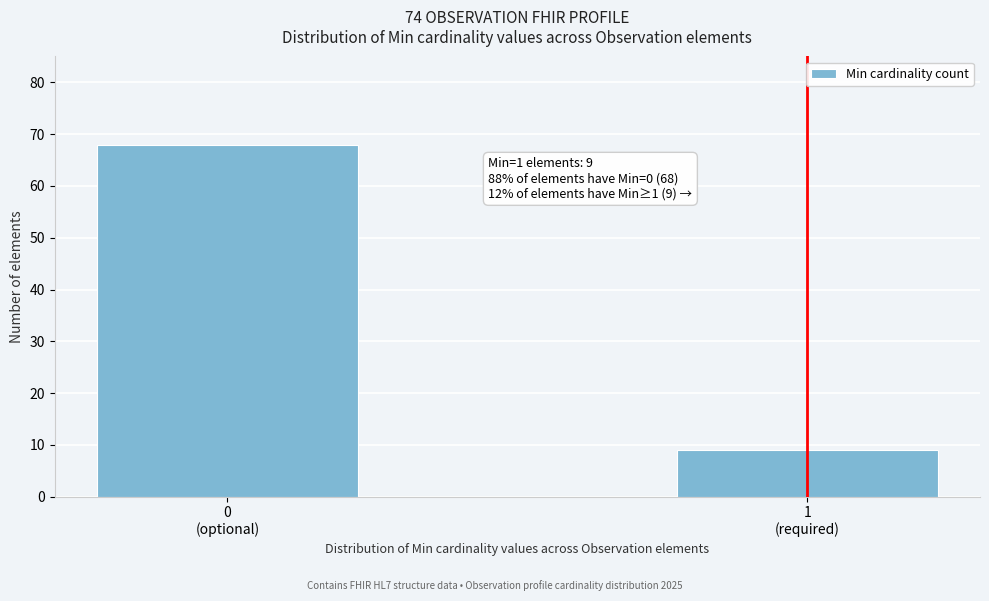

Reading right to left, extract all data points from this chart.

9	68